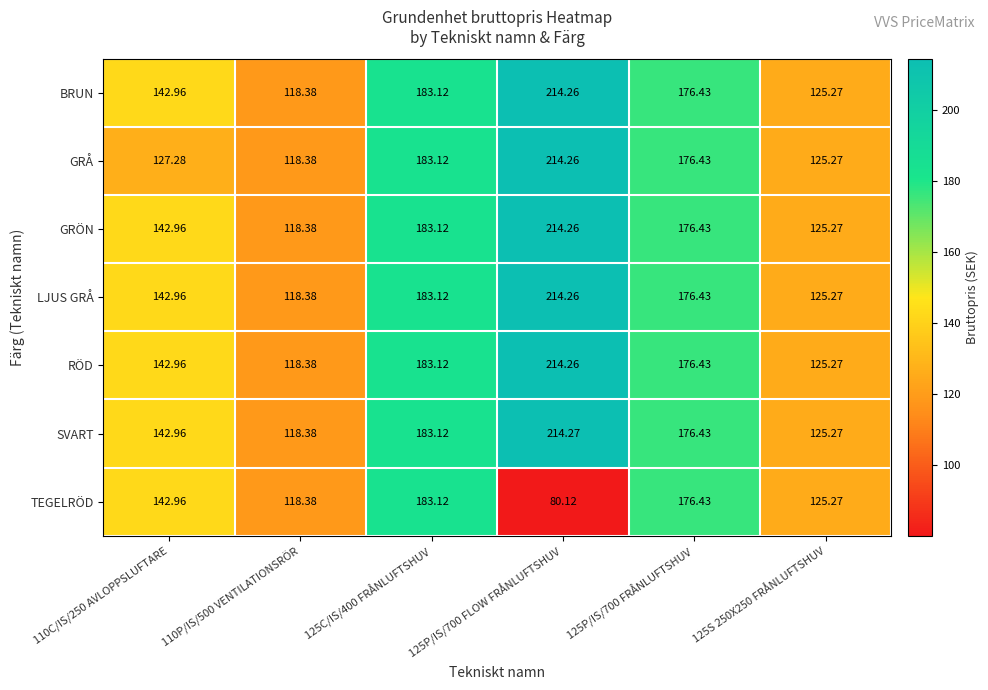

What is the greatest value displayed?

214.3